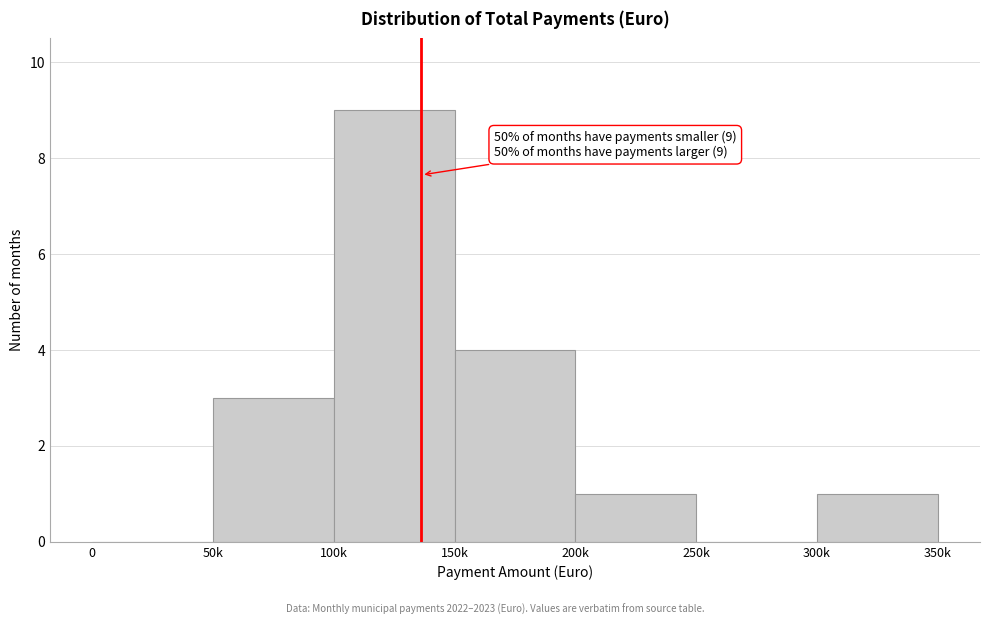

Reading left to right, list all the values displayed in this chart.

0=0	50k=3	100k=9	150k=4	200k=1	250k=0	300k=1